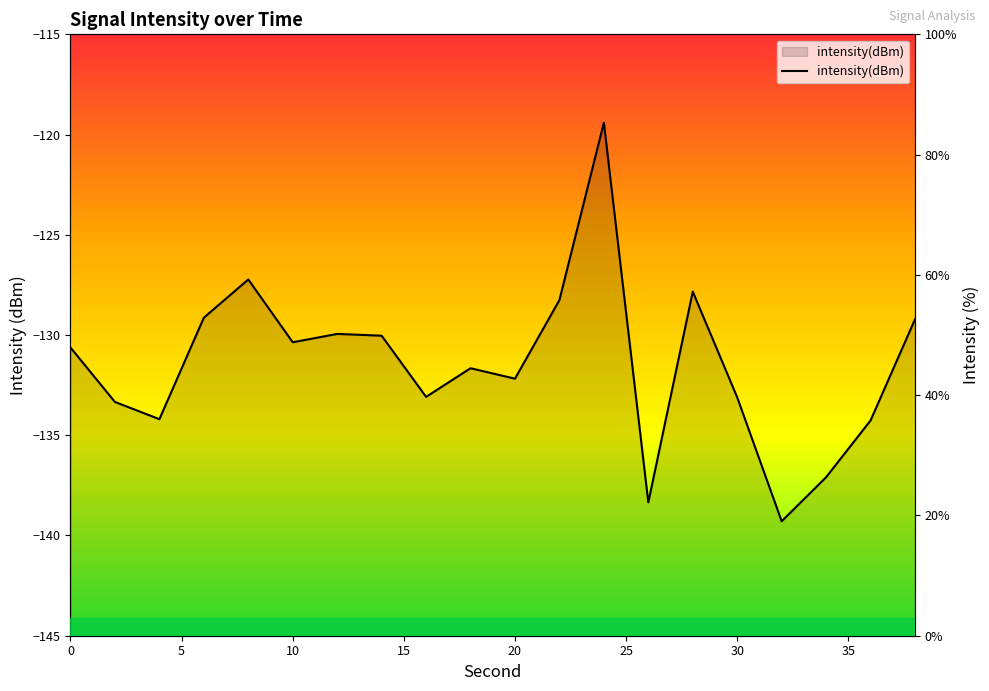

List the labels in order of value, largest first.

24, 8, 28, 22, 6, 38, 12, 14, 10, 0, 18, 20, 16, 30, 2, 4, 36, 34, 26, 32